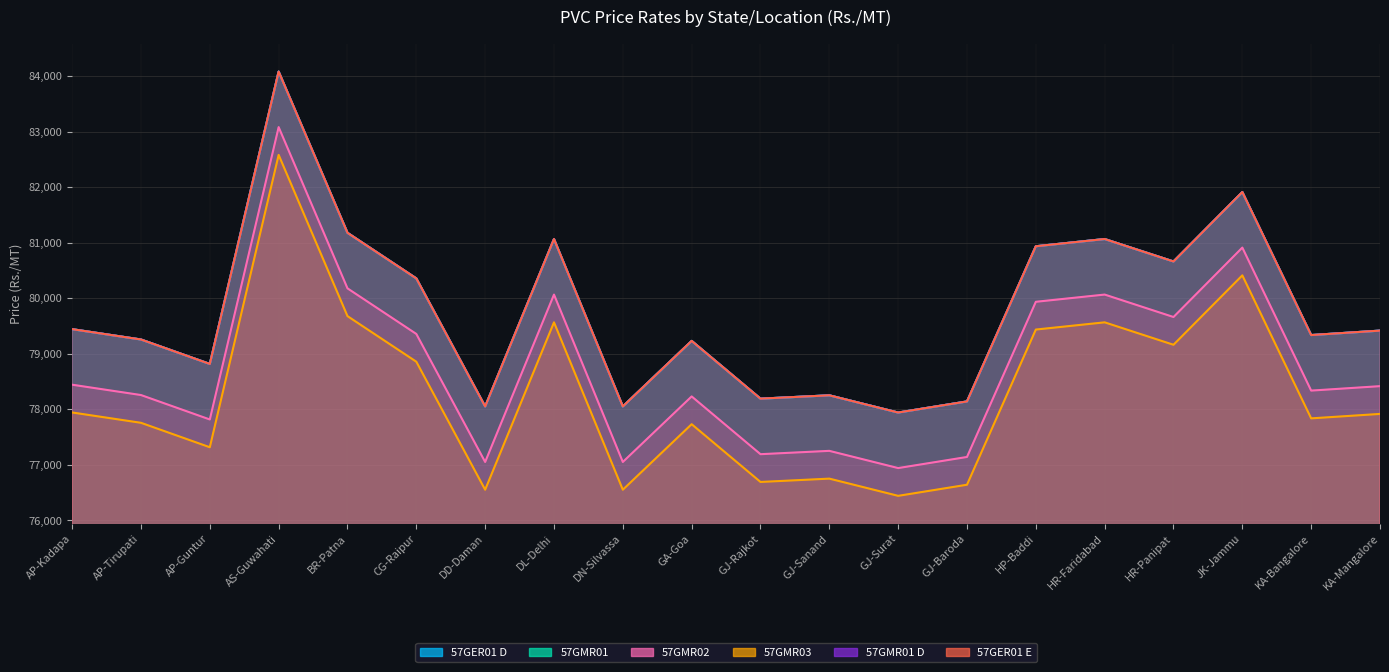

Rank the series by their maximum value, from highest to lowest.

57GER01 D, 57GMR01, 57GMR01 D, 57GER01 E, 57GMR02, 57GMR03